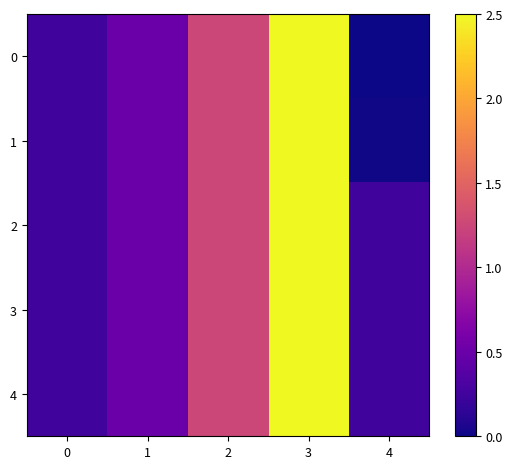

What is the total value across all series at 4?

0.8